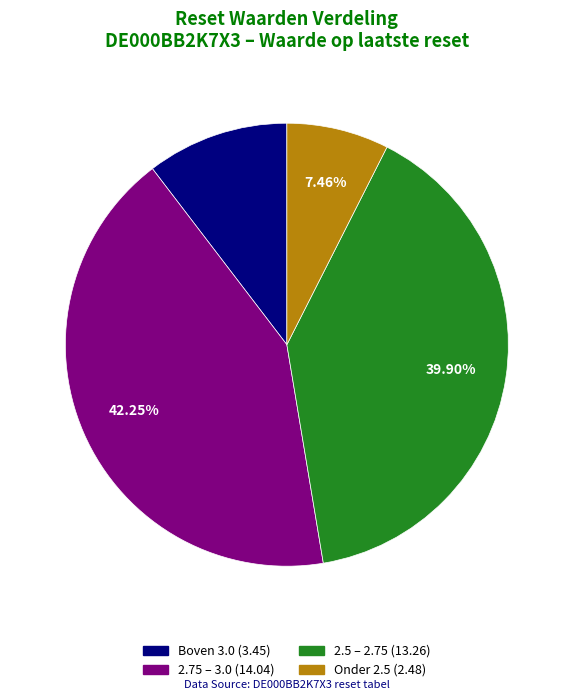

Is there a majority slice in this chart?

No